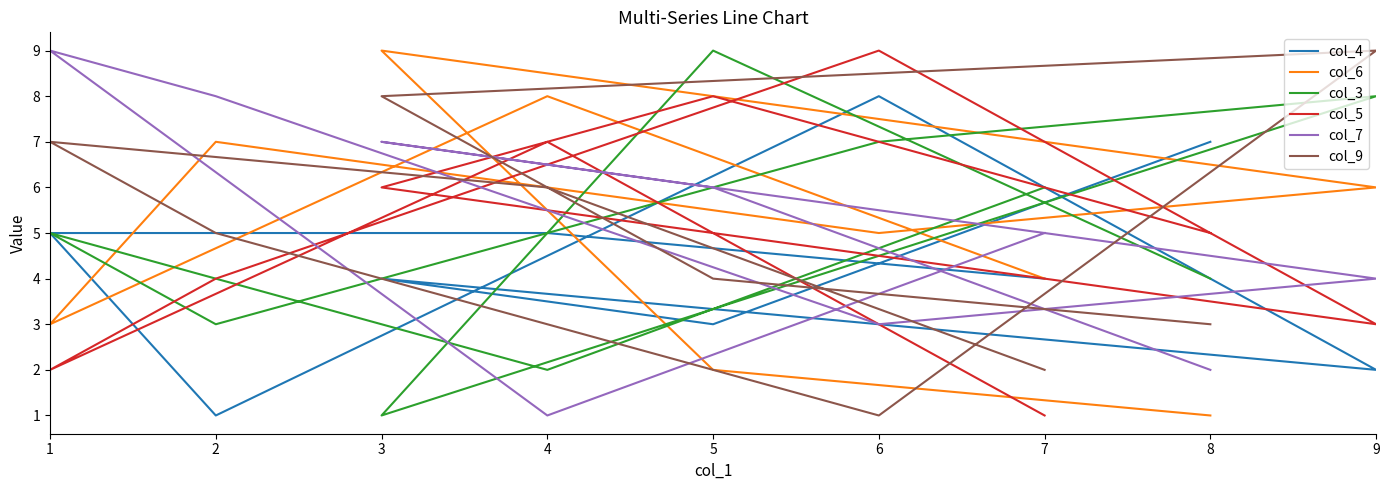

What is the difference between the second highest and second lowest values in the col_5 series?

6